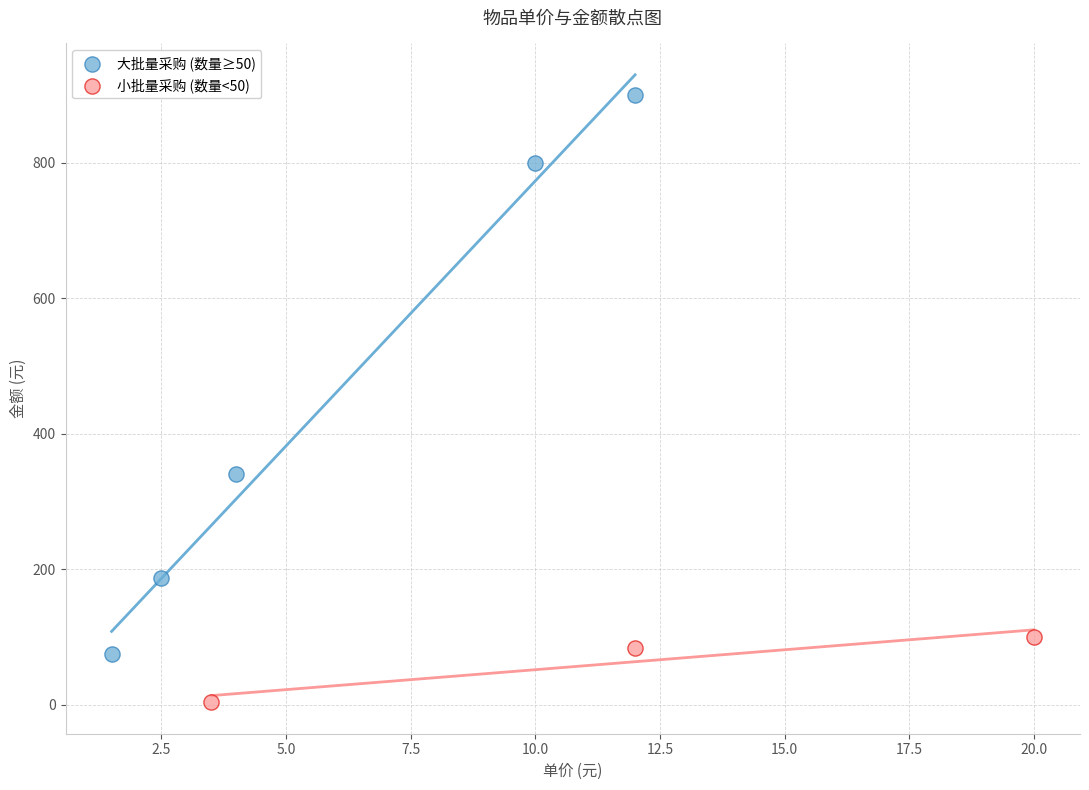

Which series has the largest Y range (max minus min)?

大批量采购 (数量≥50)